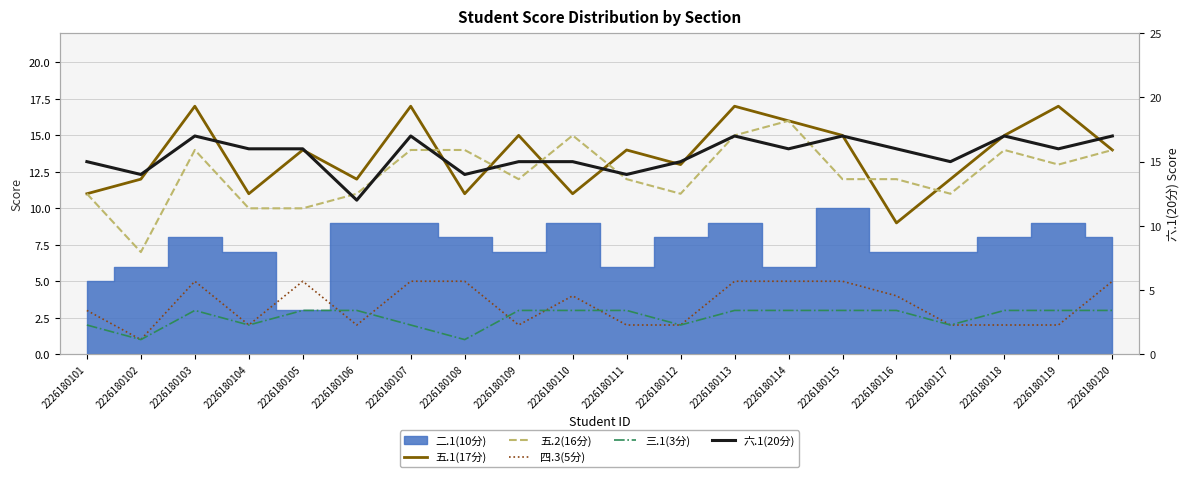

What is the total value across all series at 2226180106?

40